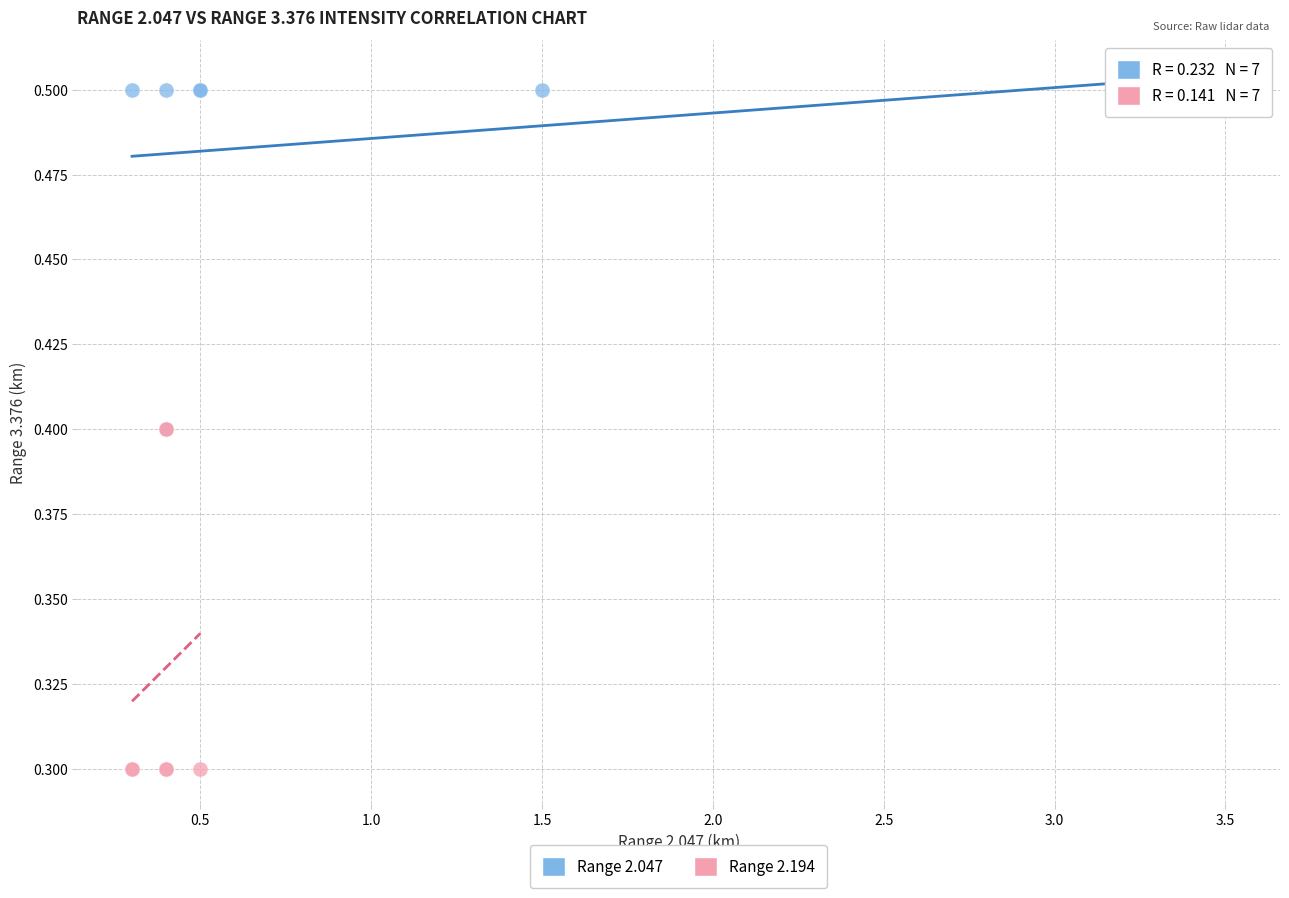

Which series contains the highest Y value?

Range 2.047